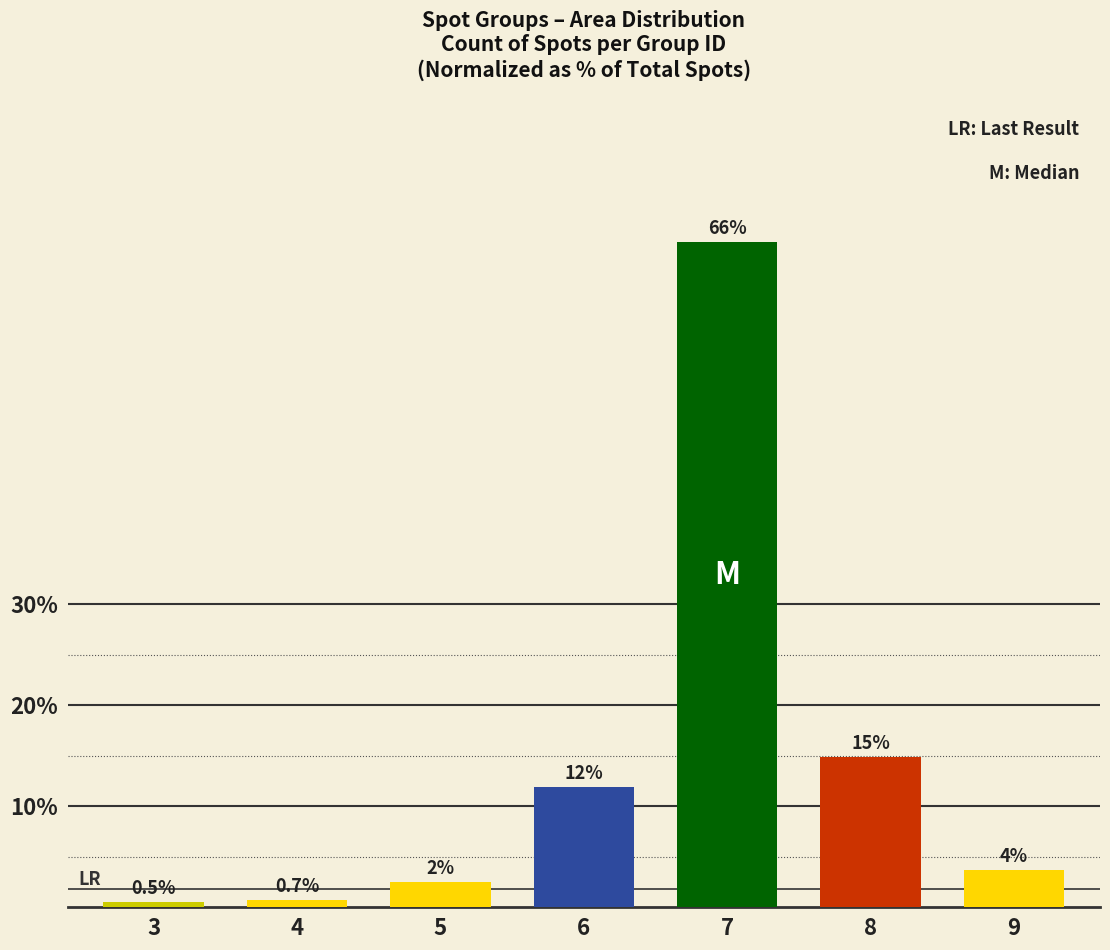

The chart shows a value of 2.5 at 5. True or false?

True